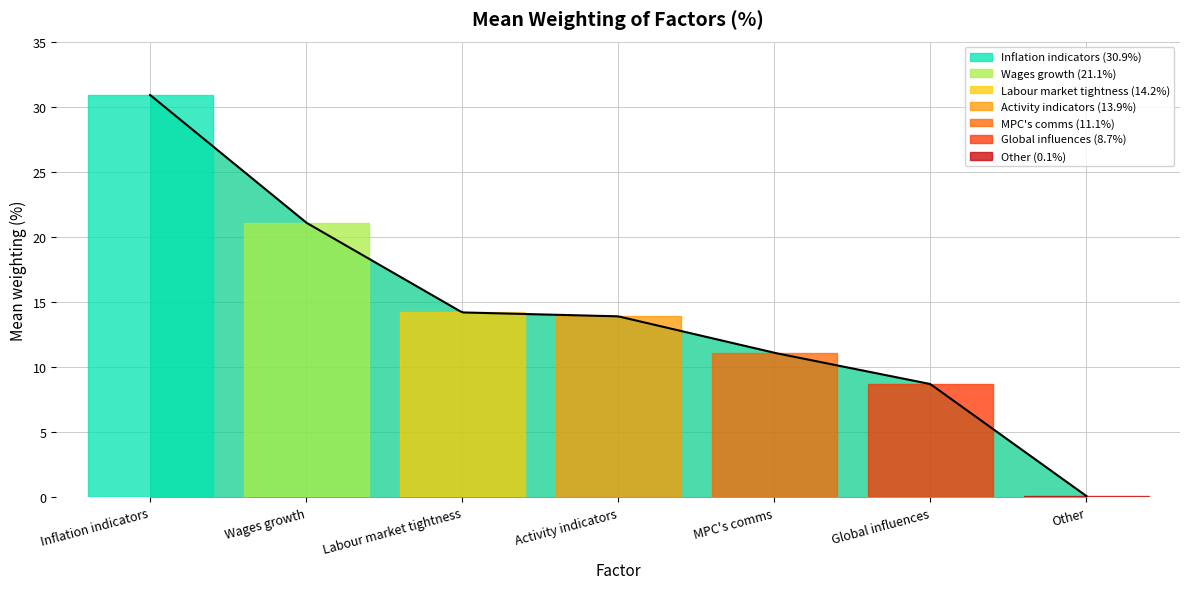

How many lines are shown in the chart?

1